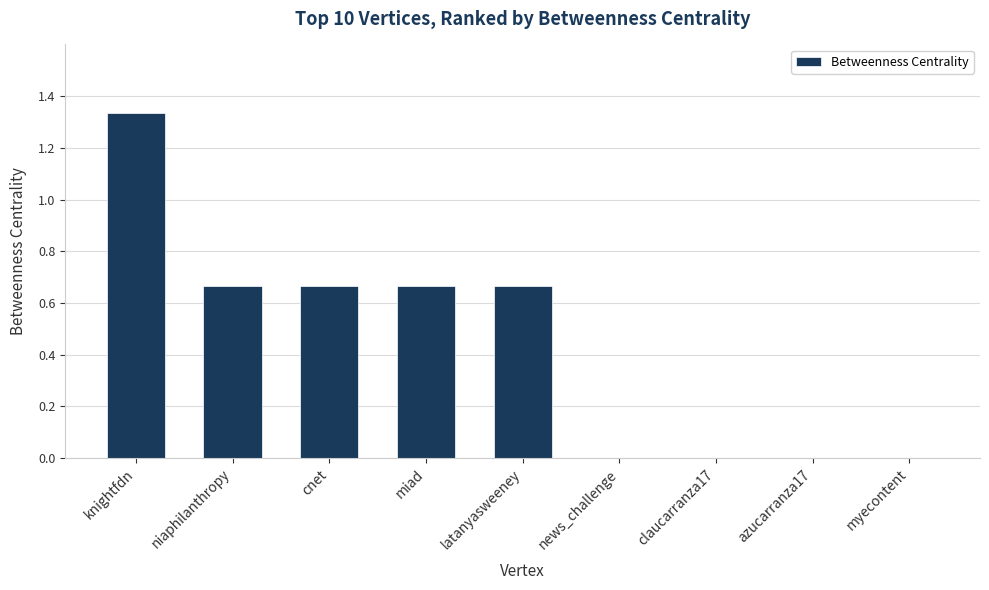

What is the change in value from cnet to news_challenge?

-0.7